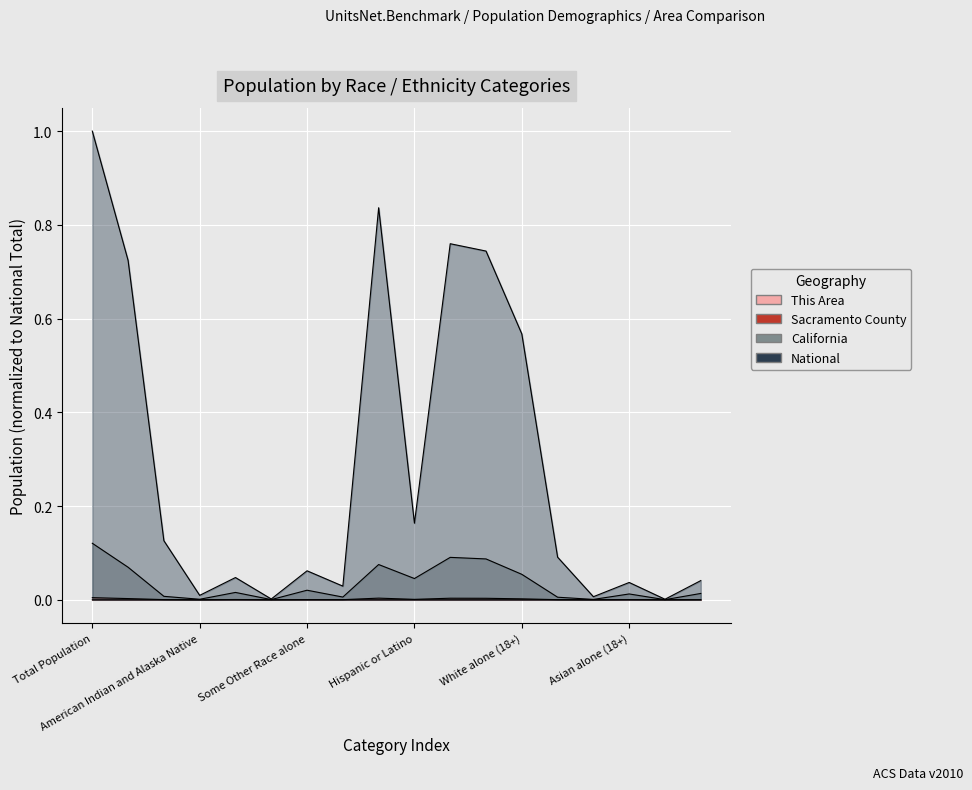

Which series has the largest total across all categories?

National